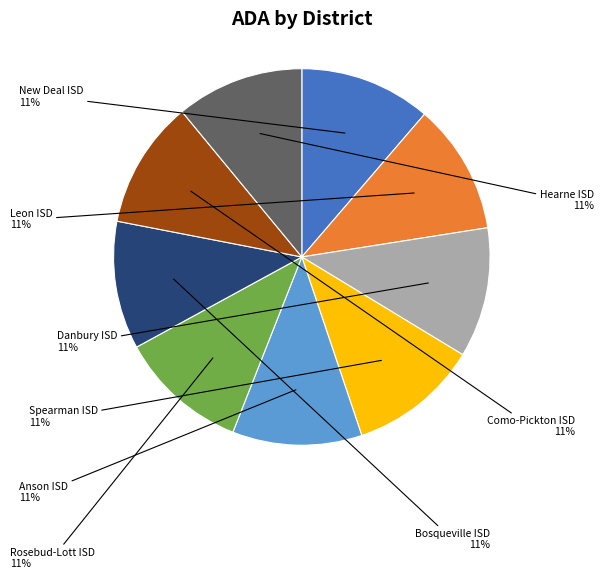

Does Anson ISD account for over 50% of the chart?

No